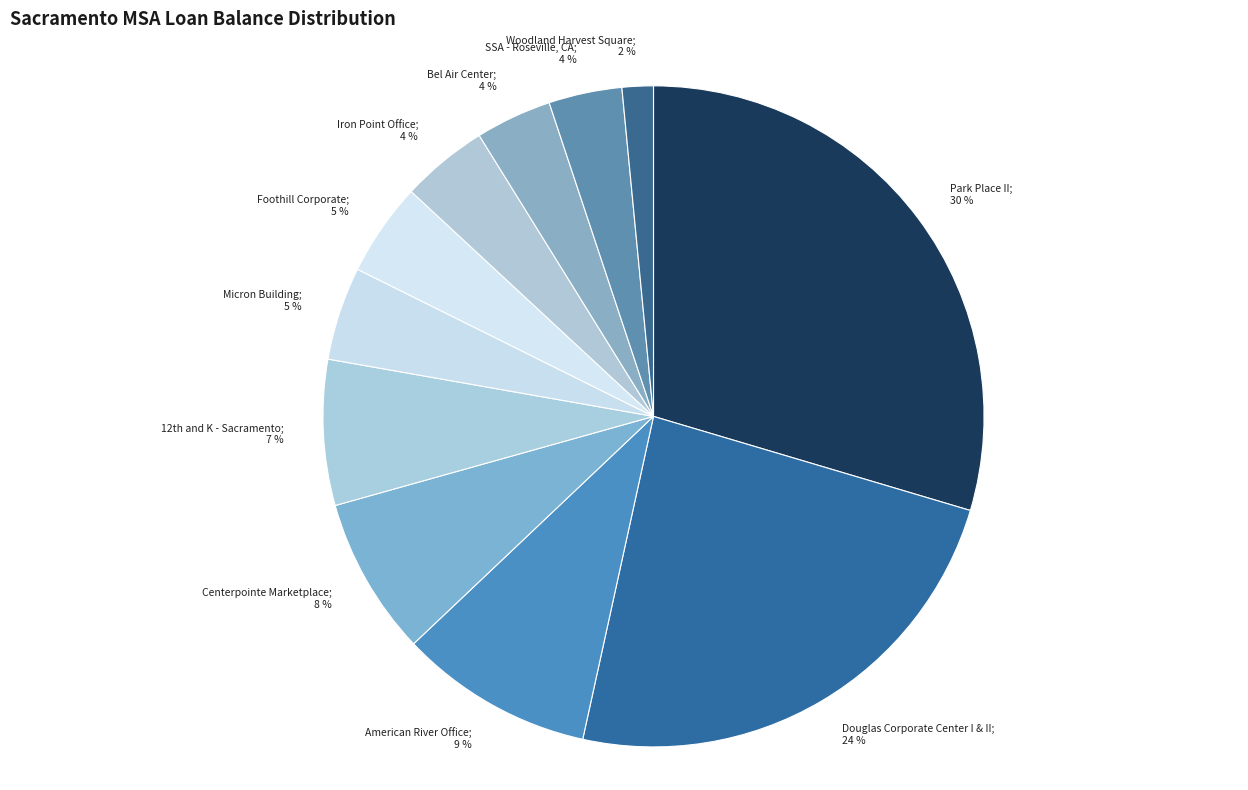

Is there any slice that represents more than half of the pie?

No